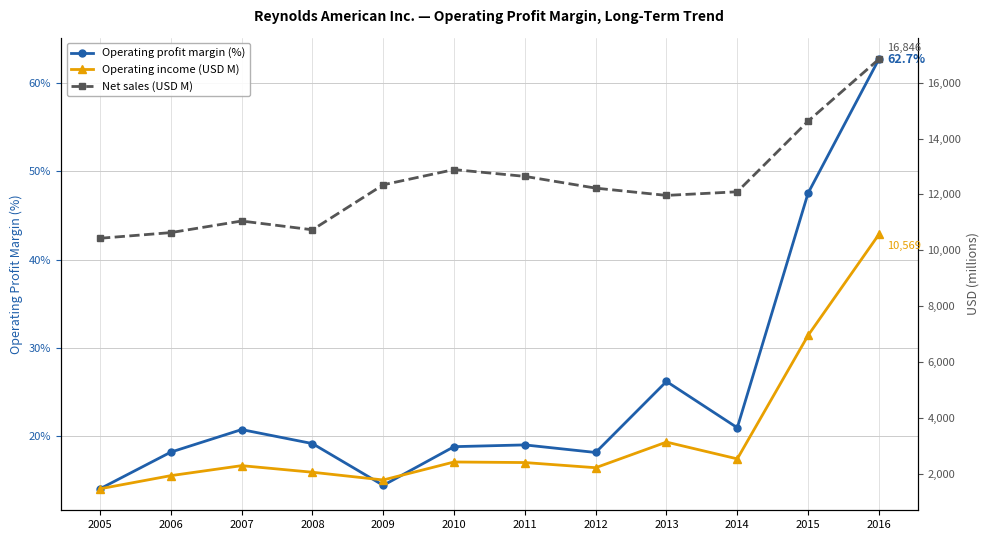

Which has a higher value, 2007 or 2016?

2016